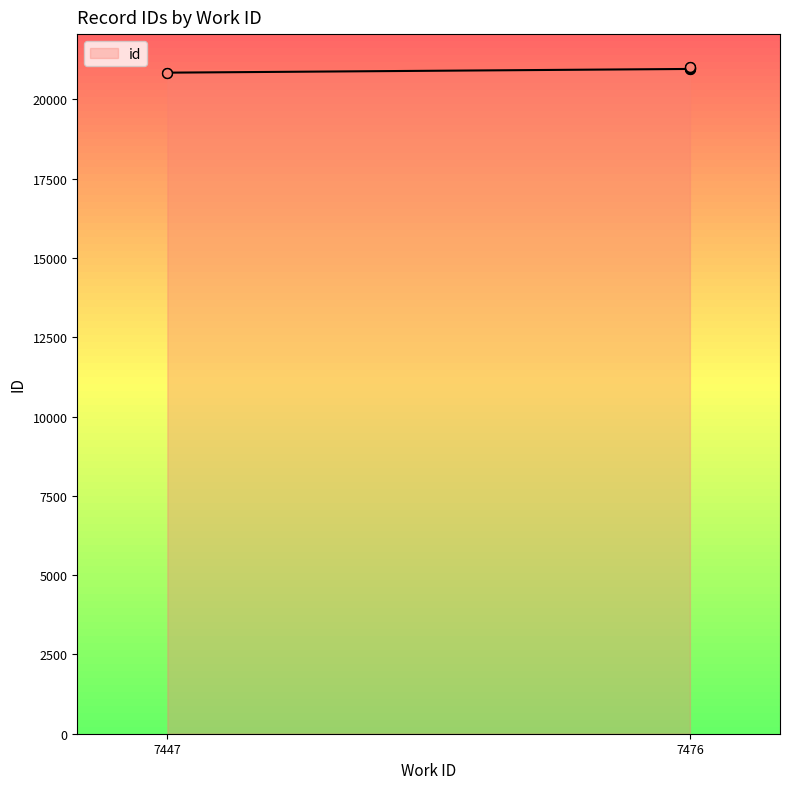

What is the change in value from 7447 to 7476?

+141